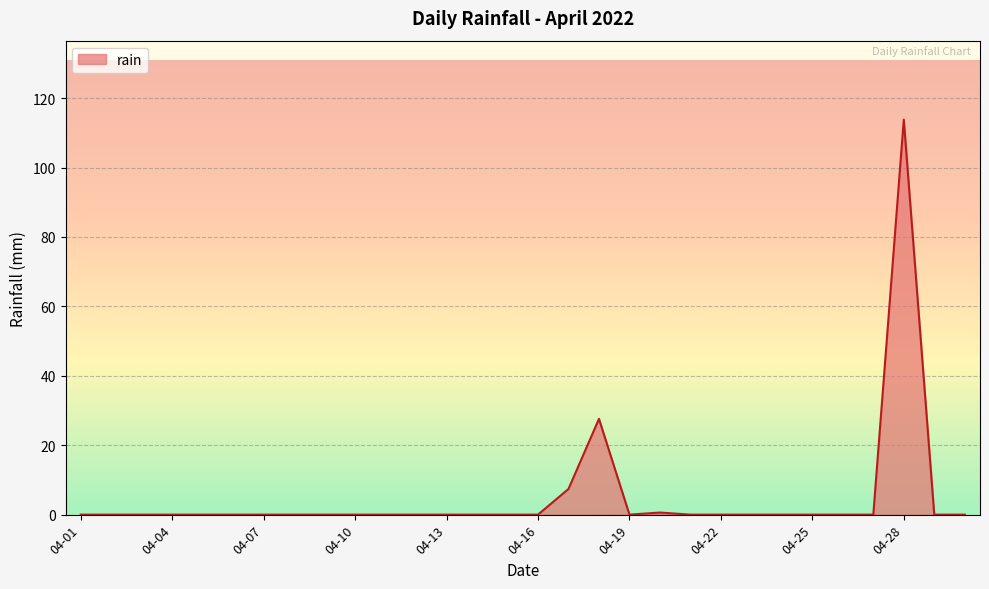

What is the maximum value shown in the chart?

113.8